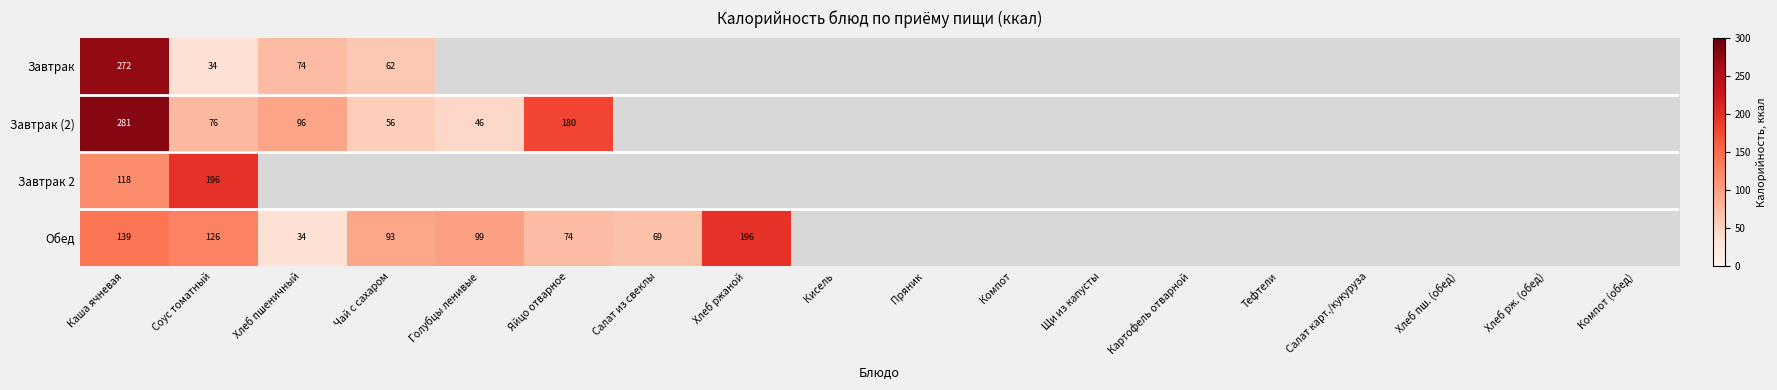

True or false: Обед has a value of 196 at Хлеб ржаной.

True